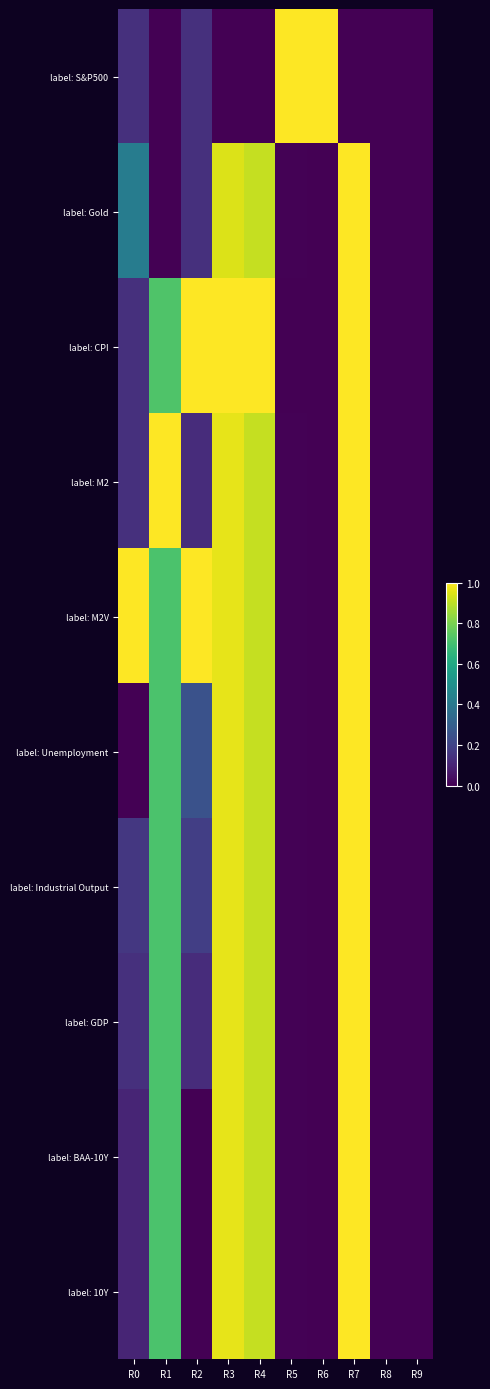

Reading left to right, what are all the values shown in this chart?

label: S&P500: R0=0.1	R1=0.0	R2=0.1	R3=0.0	R4=0.0	R5=1.0	R6=1.0	R7=0.0	R8=0.0	R9=0.0
label: Gold: R0=0.4	R1=0.0	R2=0.1	R3=0.9	R4=0.9	R5=0.0	R6=0.0	R7=1.0	R8=0.0	R9=0.0
label: CPI: R0=0.1	R1=0.7	R2=1.0	R3=1.0	R4=1.0	R5=0.0	R6=0.0	R7=1.0	R8=0.0	R9=0.0
label: M2: R0=0.1	R1=1.0	R2=0.1	R3=1.0	R4=0.9	R5=0.0	R6=0.0	R7=1.0	R8=0.0	R9=0.0
label: M2V: R0=1.0	R1=0.7	R2=1.0	R3=1.0	R4=0.9	R5=0.0	R6=0.0	R7=1.0	R8=0.0	R9=0.0
label: Unemployment: R0=0.0	R1=0.7	R2=0.3	R3=1.0	R4=0.9	R5=0.0	R6=0.0	R7=1.0	R8=0.0	R9=0.0
label: Industrial Output: R0=0.2	R1=0.7	R2=0.2	R3=1.0	R4=0.9	R5=0.0	R6=0.0	R7=1.0	R8=0.0	R9=0.0
label: GDP: R0=0.1	R1=0.7	R2=0.1	R3=1.0	R4=0.9	R5=0.0	R6=0.0	R7=1.0	R8=0.0	R9=0.0
label: BAA-10Y: R0=0.1	R1=0.7	R2=0.0	R3=1.0	R4=0.9	R5=0.0	R6=0.0	R7=1.0	R8=0.0	R9=0.0
label: 10Y: R0=0.1	R1=0.7	R2=0.0	R3=1.0	R4=0.9	R5=0.0	R6=0.0	R7=1.0	R8=0.0	R9=0.0